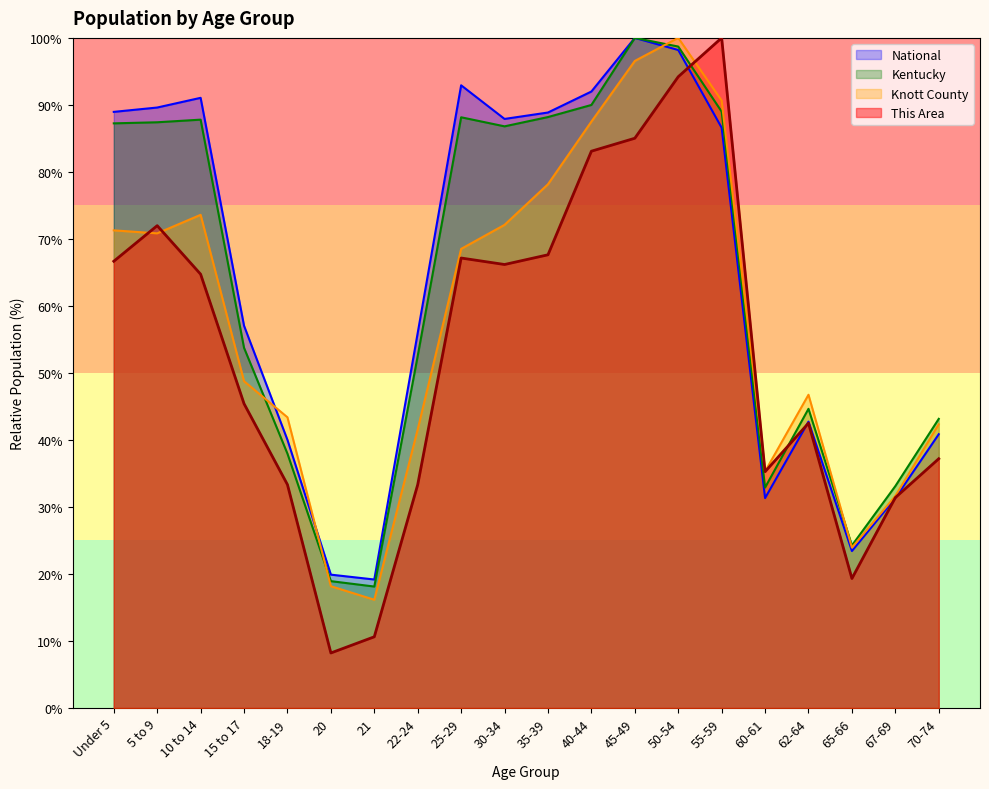

The Kentucky series shows 29.2 at 40-44. True or false?

False